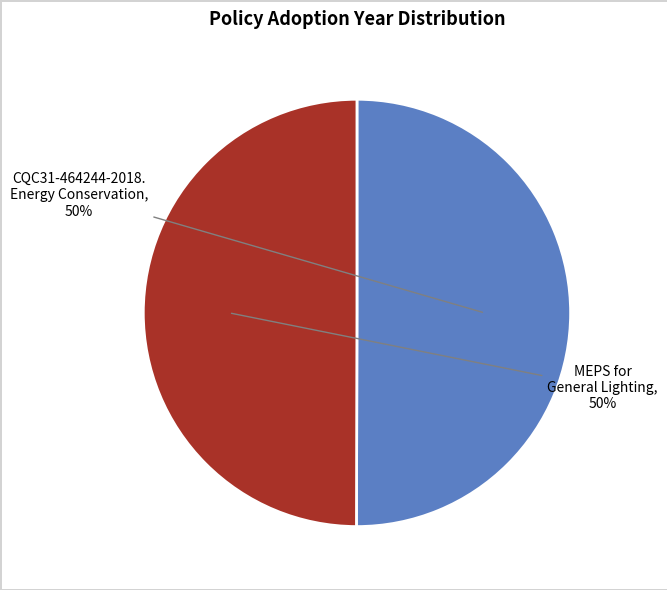

What percentage is the MEPS for General Lighting slice, to the nearest percent?

50%